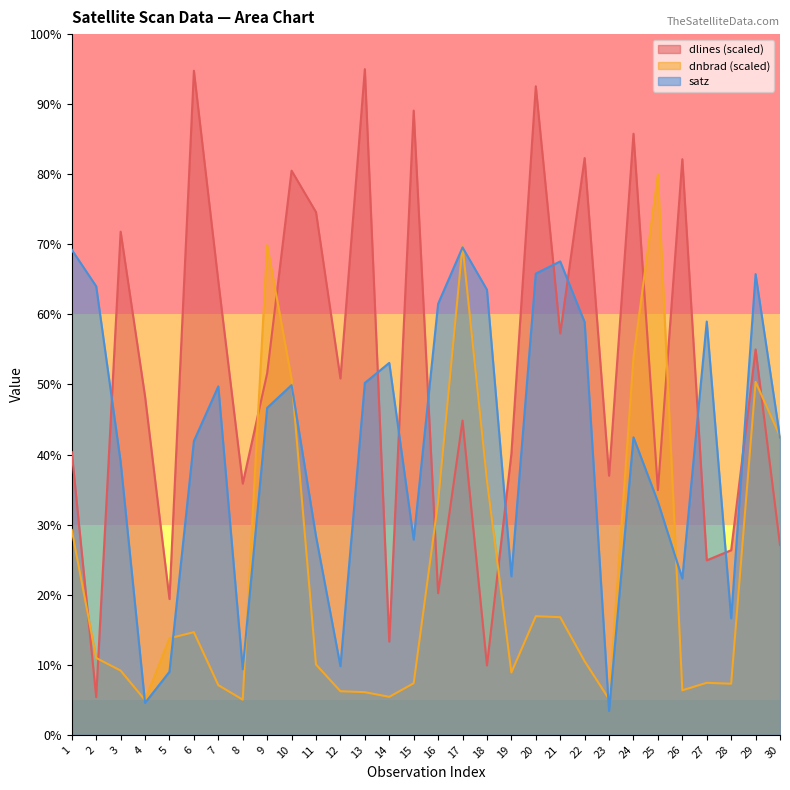

Between 19 and 7, which is larger?

7